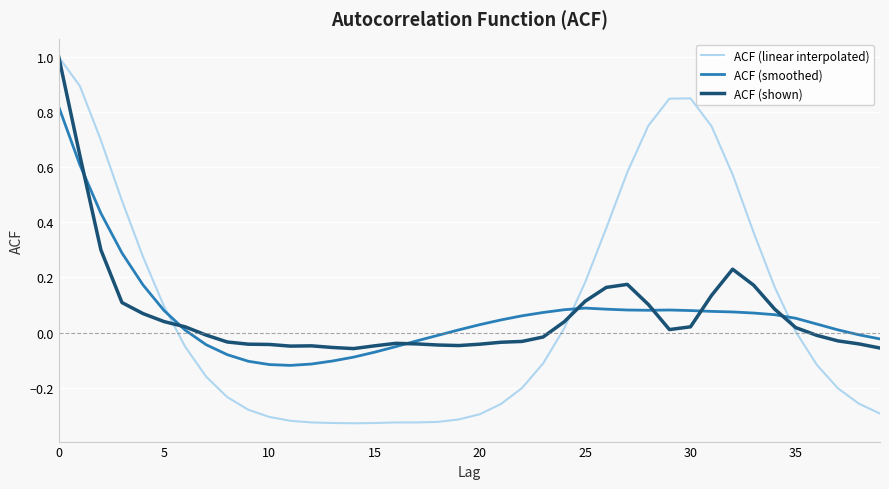

True or false: ACF (smoothed) and ACF (linear interpolated) cross at least once.

True